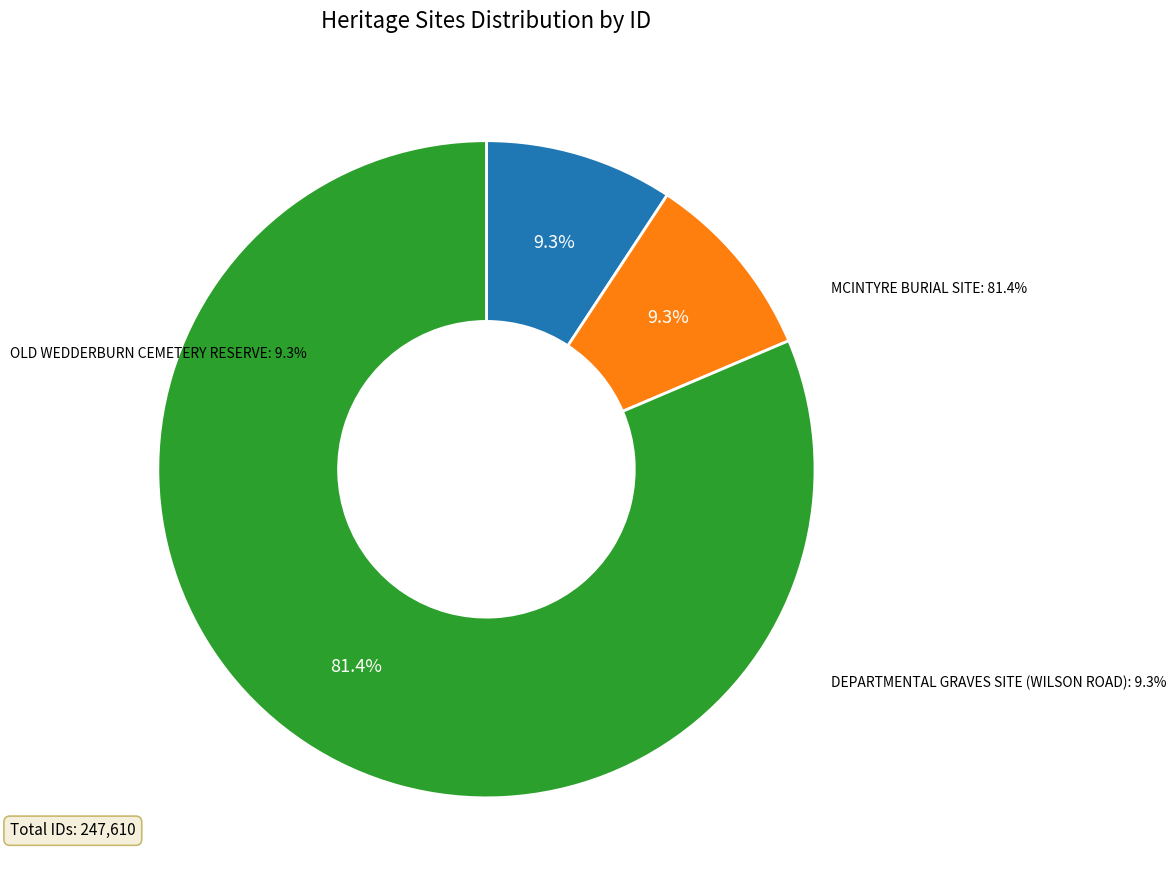

Between MCINTYRE BURIAL SITE and OLD WEDDERBURN CEMETERY RESERVE, which is larger?

MCINTYRE BURIAL SITE